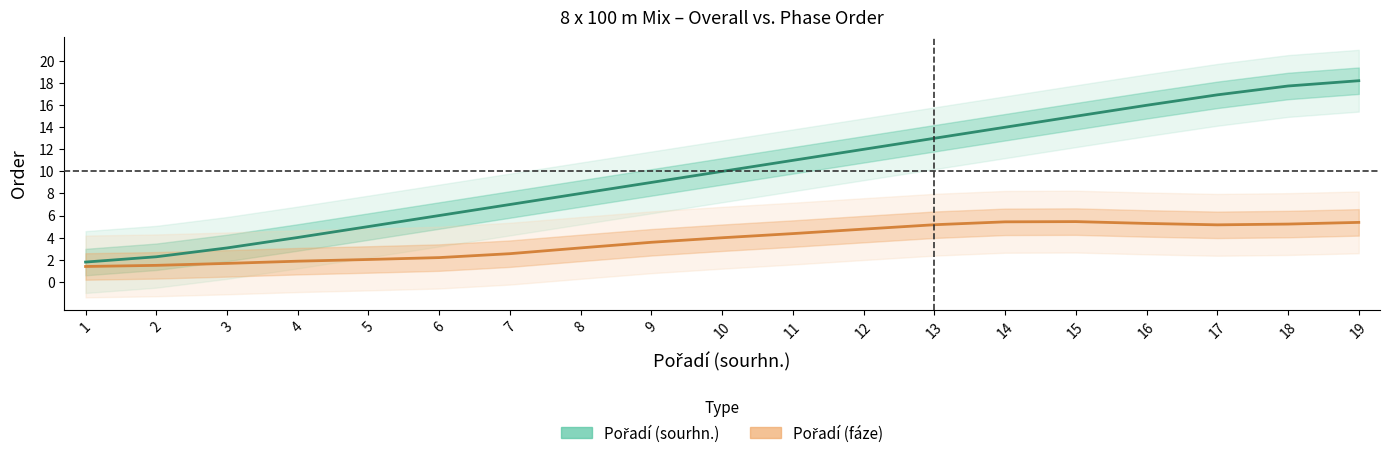

How many interior local valleys does the Pořadí (fáze) series have?

1